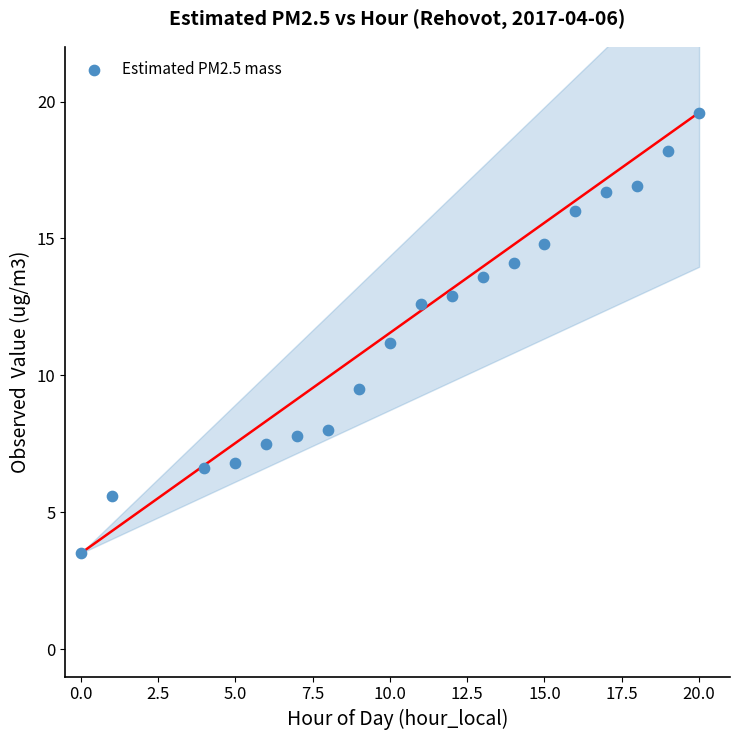

What is the range of Y values (max minus min)?

16.1